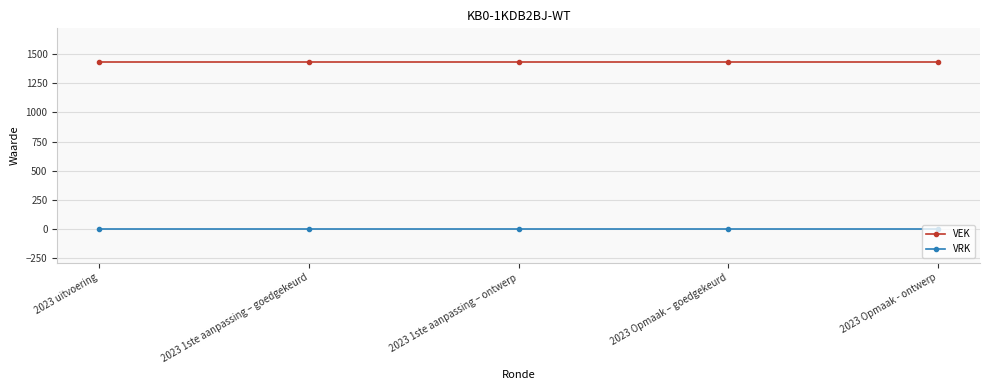

Rank the series by their average value, from highest to lowest.

VEK, VRK